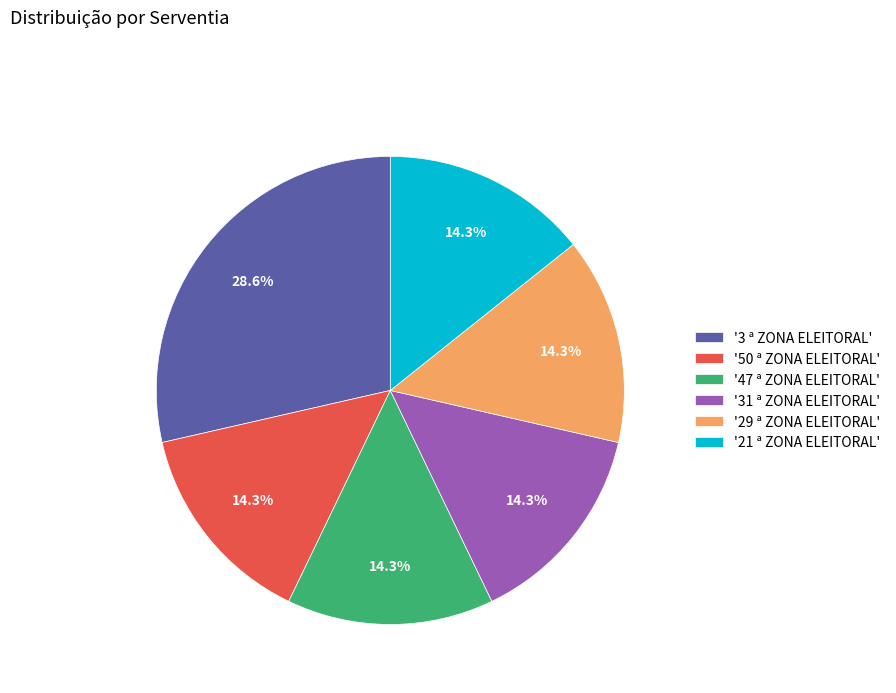

Which slice is the largest?

'3 ª ZONA ELEITORAL'